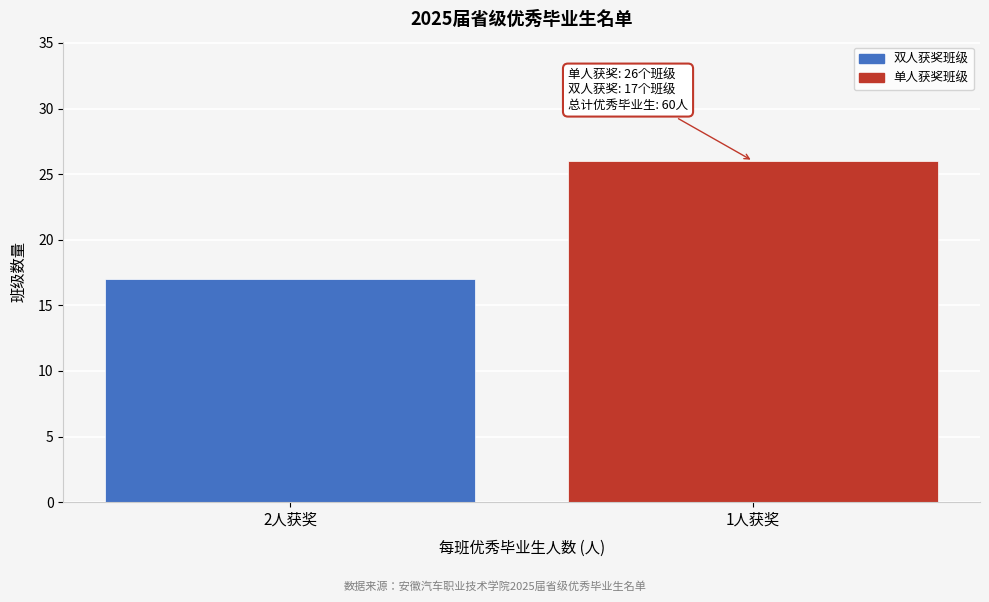

Reading left to right, what are all the values shown in this chart?

17	26